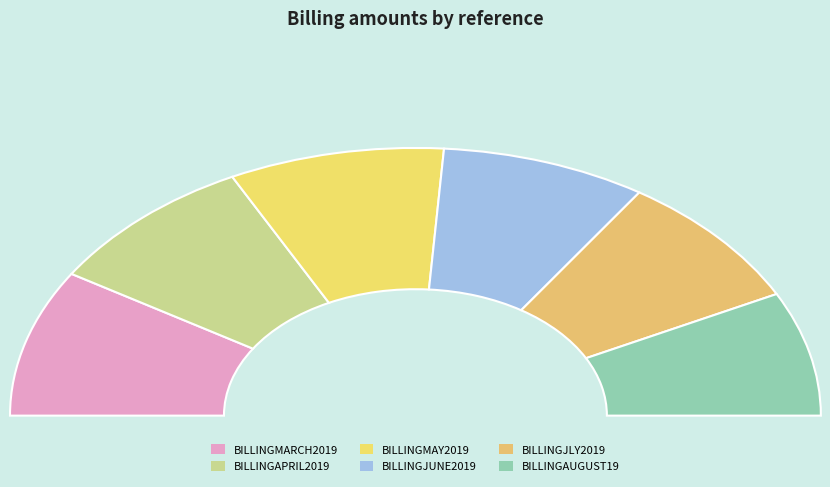

To the nearest percent, what is the combined percentage of BILLINGJUNE2019 and BILLINGAPRIL2019?

34%